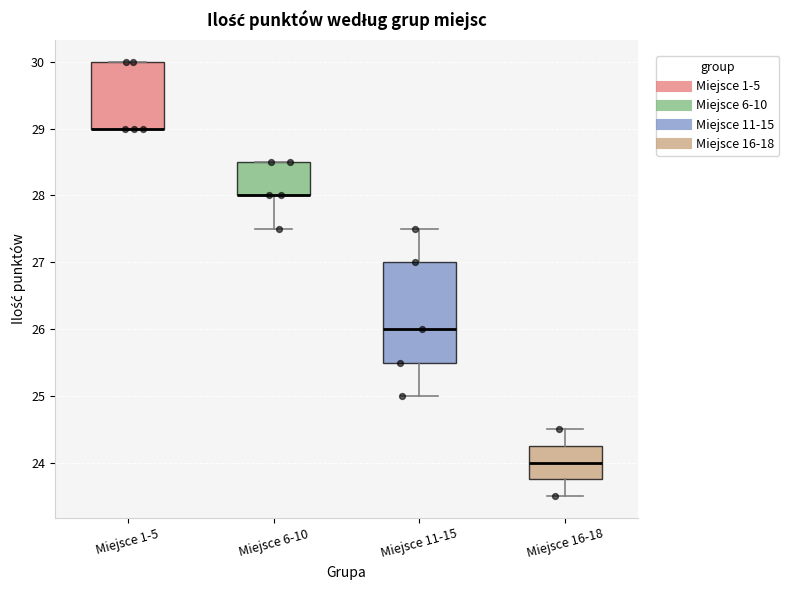

Reading left to right, read every box against the y-axis: the position of its median line, the range the box covers, and the ends of its whiskers. The values are not printed on the chart, so give them approximately, as read against the axis.

Miejsce 1-5: median 29.0 (drawn on the box's lower edge), box 29.0 to 30.0, whiskers 29.0 to 30.0
Miejsce 6-10: median 28.0 (drawn on the box's lower edge), box 28.0 to 28.5, whiskers 27.5 to 28.5
Miejsce 11-15: median 26.0, box 25.5 to 27.0, whiskers 25.0 to 27.5
Miejsce 16-18: median 24.0, box 23.8 to 24.3, whiskers 23.5 to 24.5